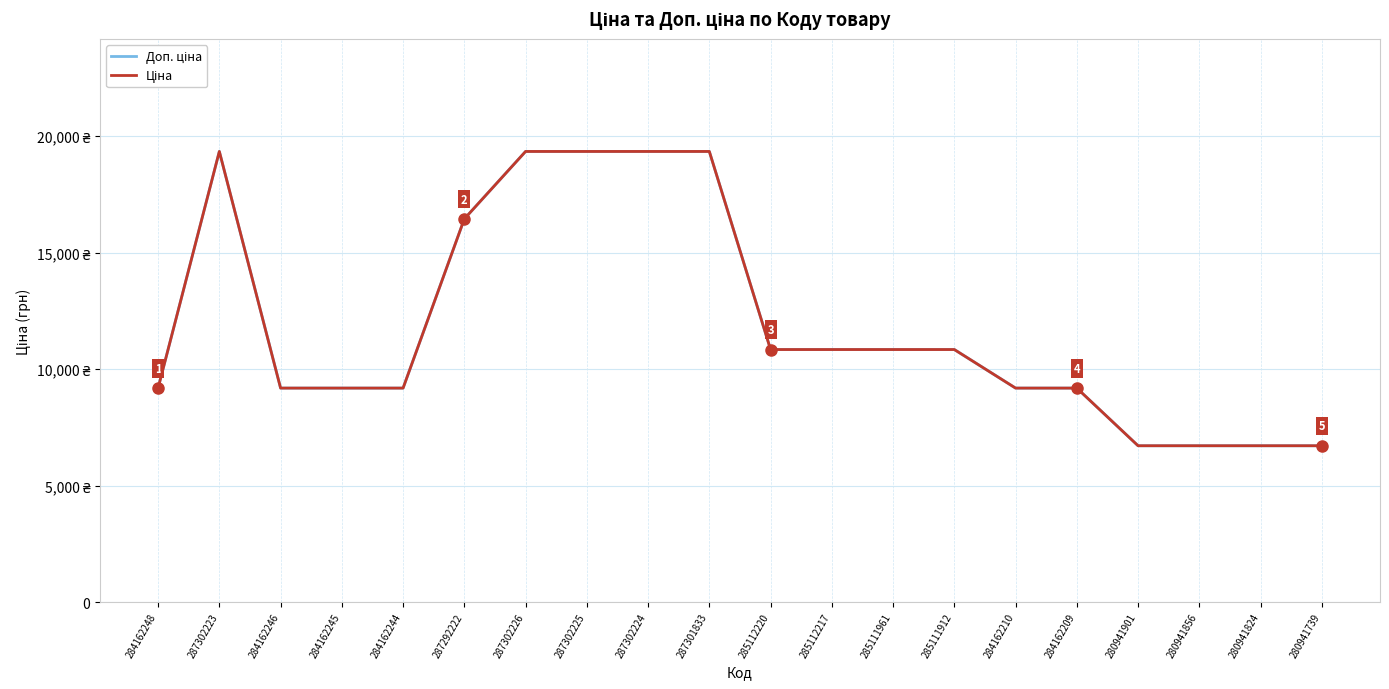

Does the chart display data point markers on the line(s)?

No